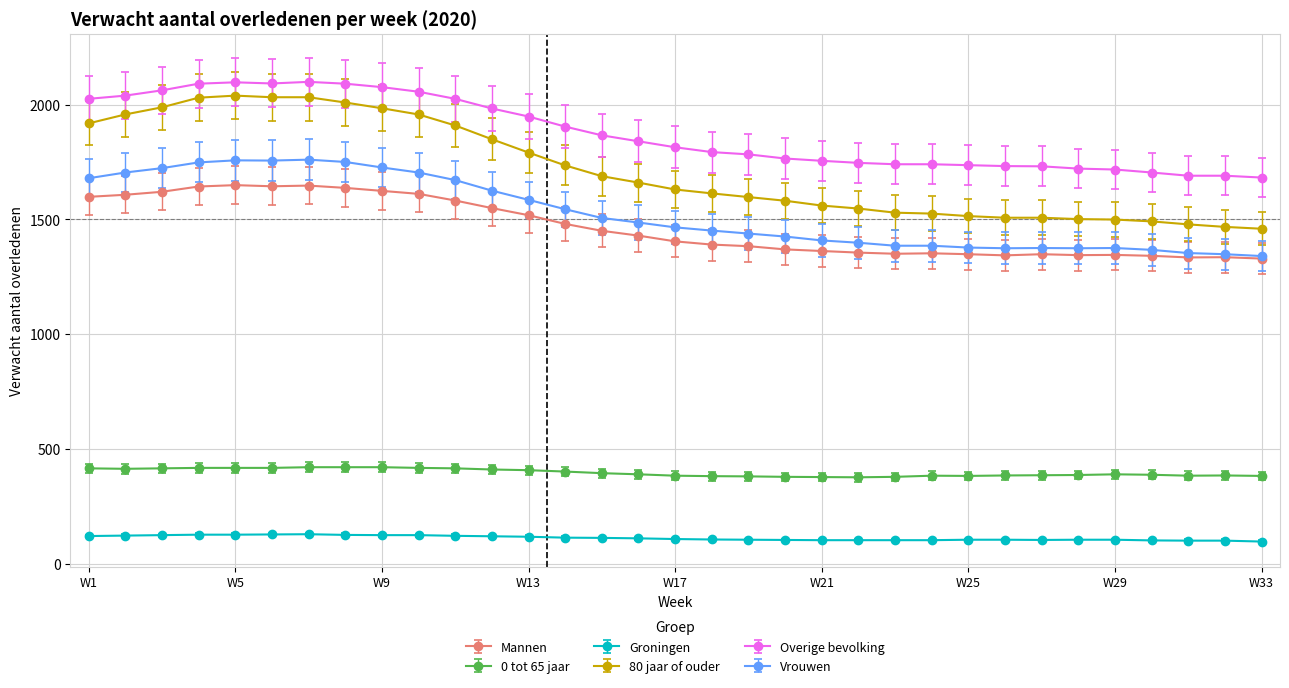

What is the highest value of the Vrouwen series?

1760